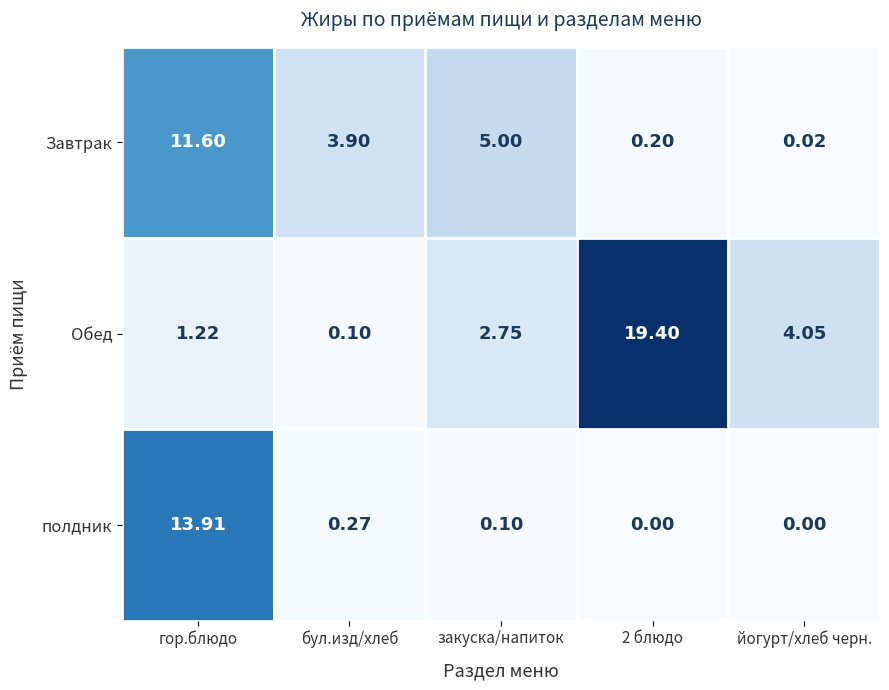

Which series has the largest total across all categories?

Обед